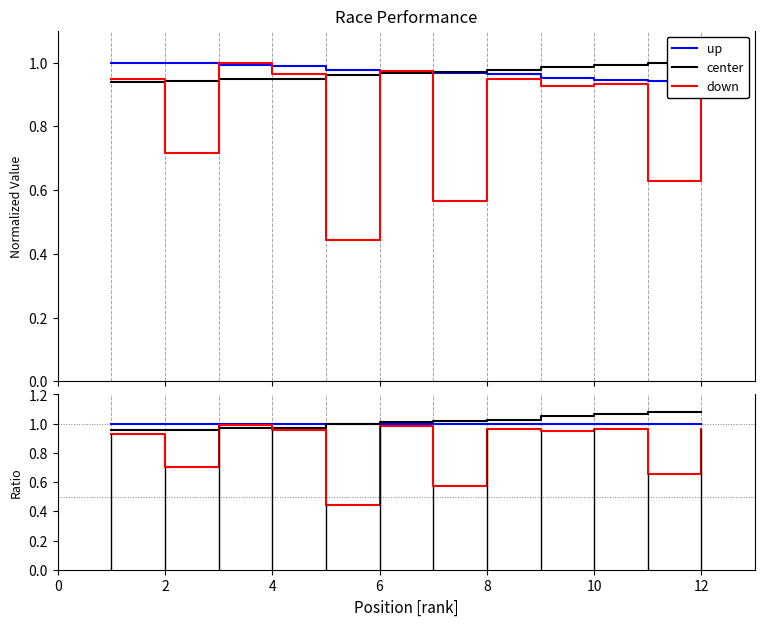

True or false: center has more than 0 points higher than both neighbors.

False